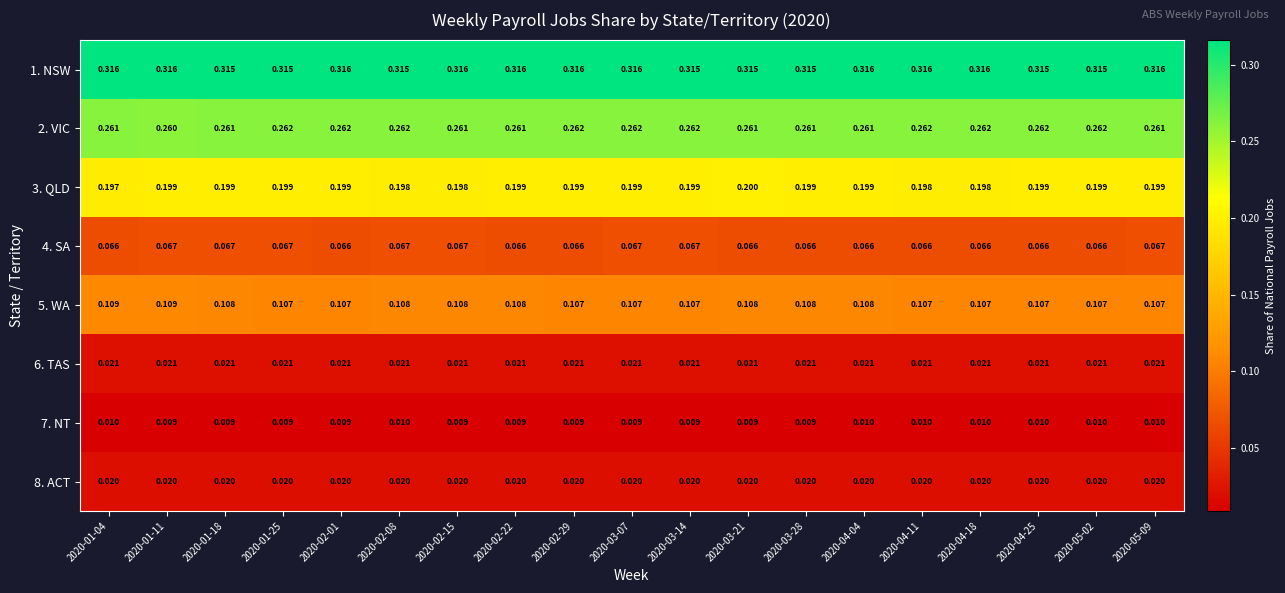

Between 2020-01-04 and 2020-01-11, which series saw the biggest shift?

3. QLD